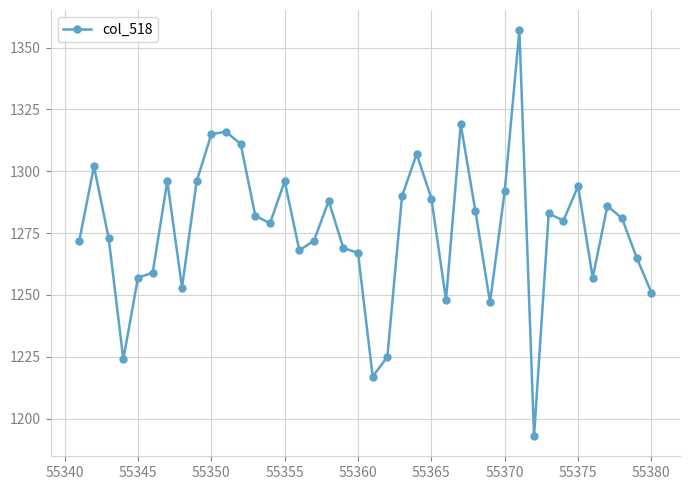

What is the value of the 16th point from the left?

1268